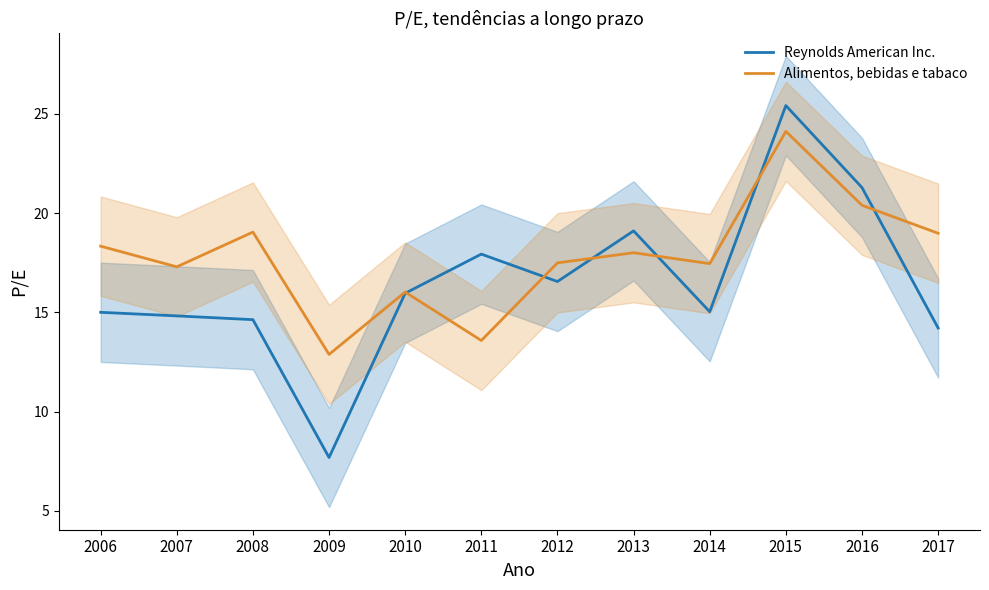

How many interior local valleys does the Reynolds American Inc. series have?

3